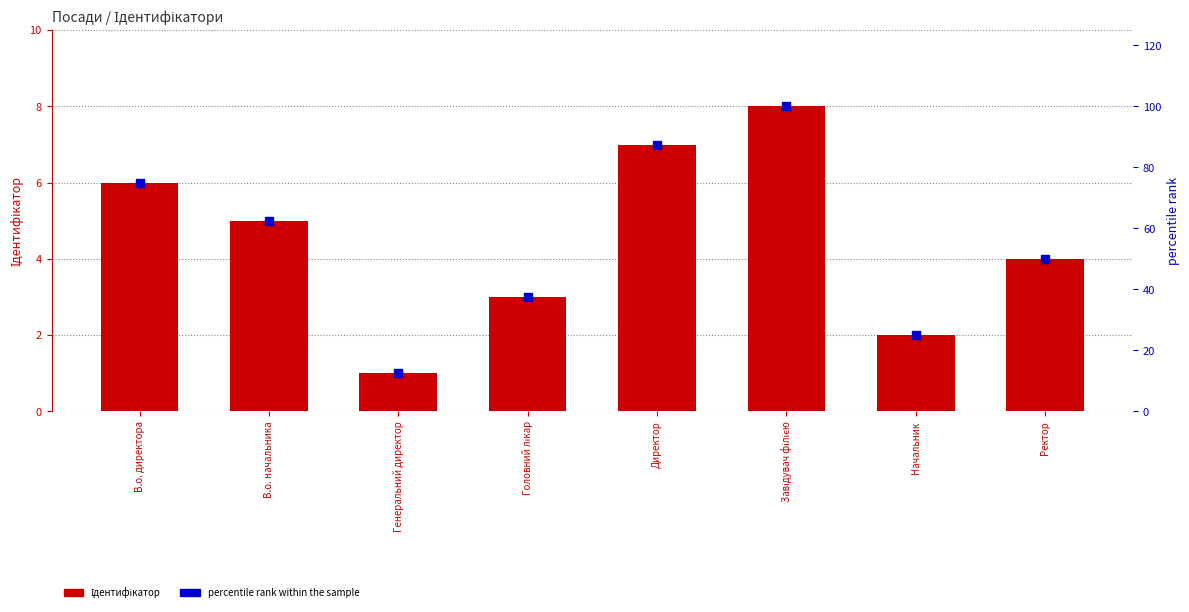

What are all the series names shown in the legend?

Ідентифікатор, percentile rank within the sample